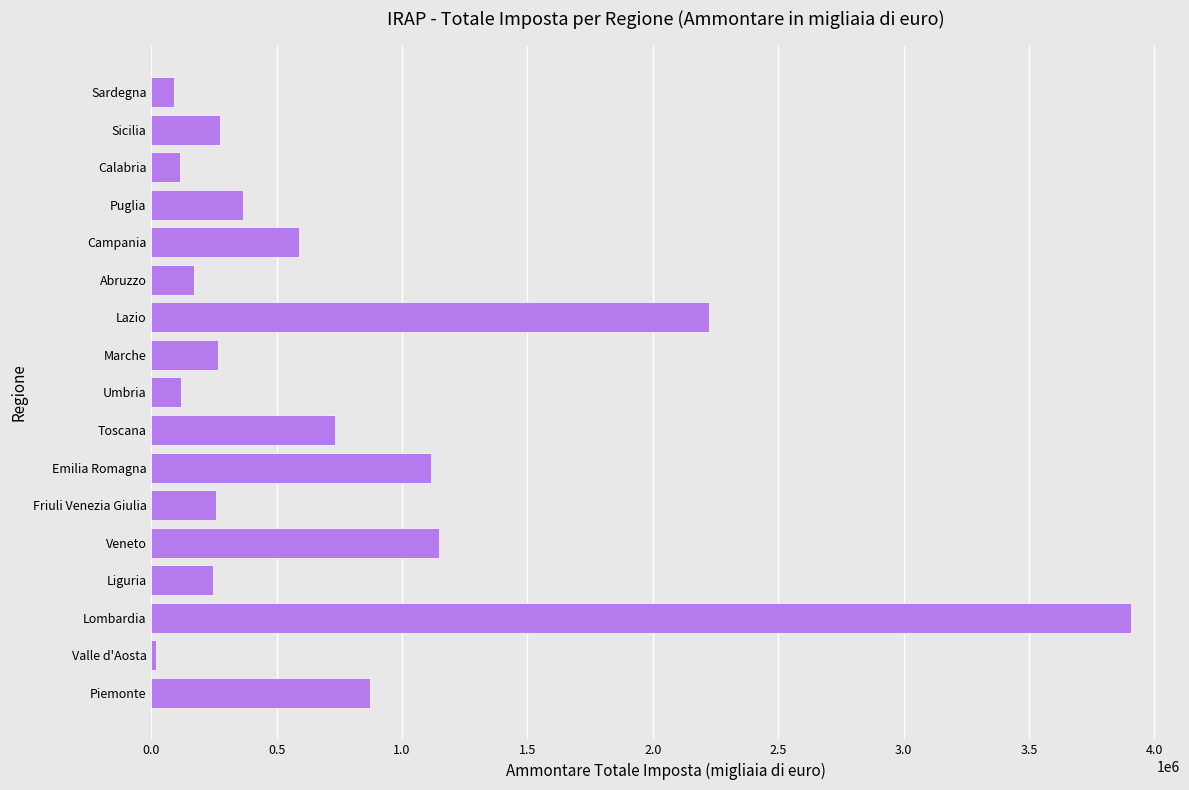

What is the ratio of the value at Lombardia to the value at Umbria?

32.7